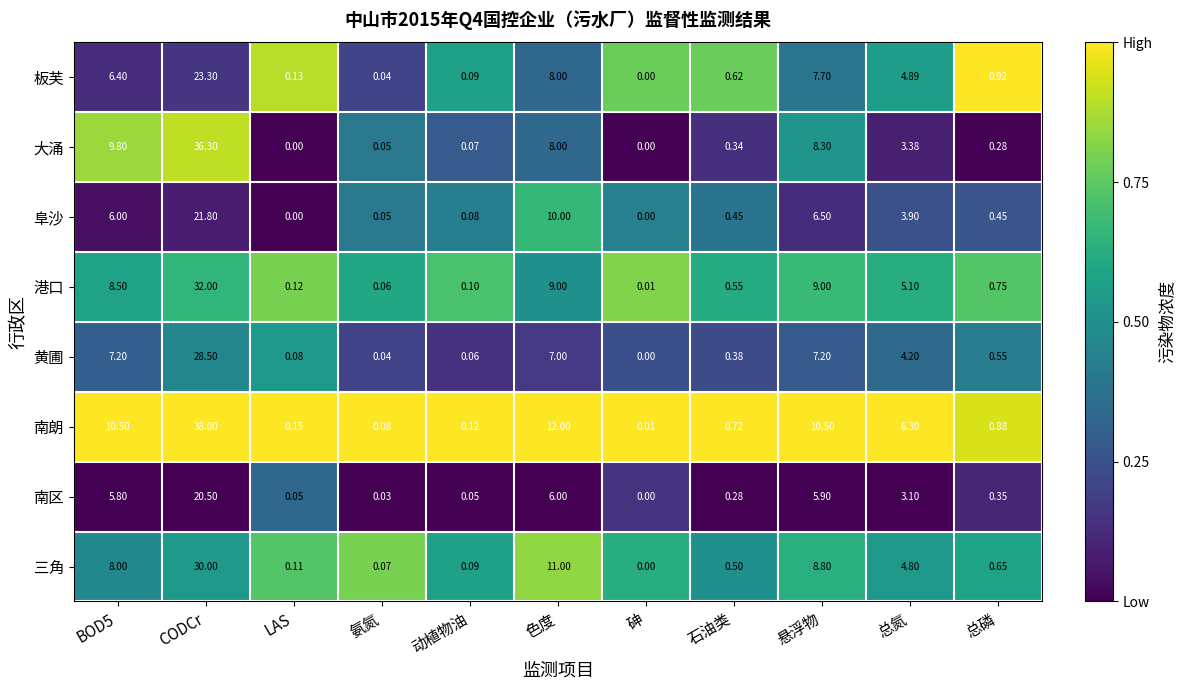

At which label is 南朗 closest to 19?

色度